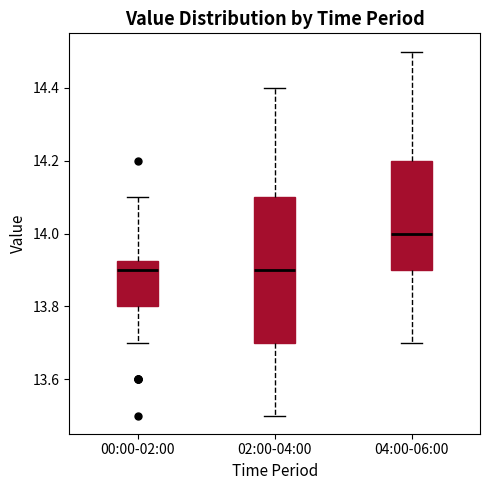

Reading left to right, read every box against the y-axis: the position of its median line, the range the box covers, and the ends of its whiskers. The values are not printed on the chart, so give them approximately, as read against the axis.

00:00-02:00: median 13.90, box 13.80 to 13.92, whiskers 13.70 to 14.10
02:00-04:00: median 13.90, box 13.70 to 14.10, whiskers 13.50 to 14.40
04:00-06:00: median 14.00, box 13.90 to 14.20, whiskers 13.70 to 14.50